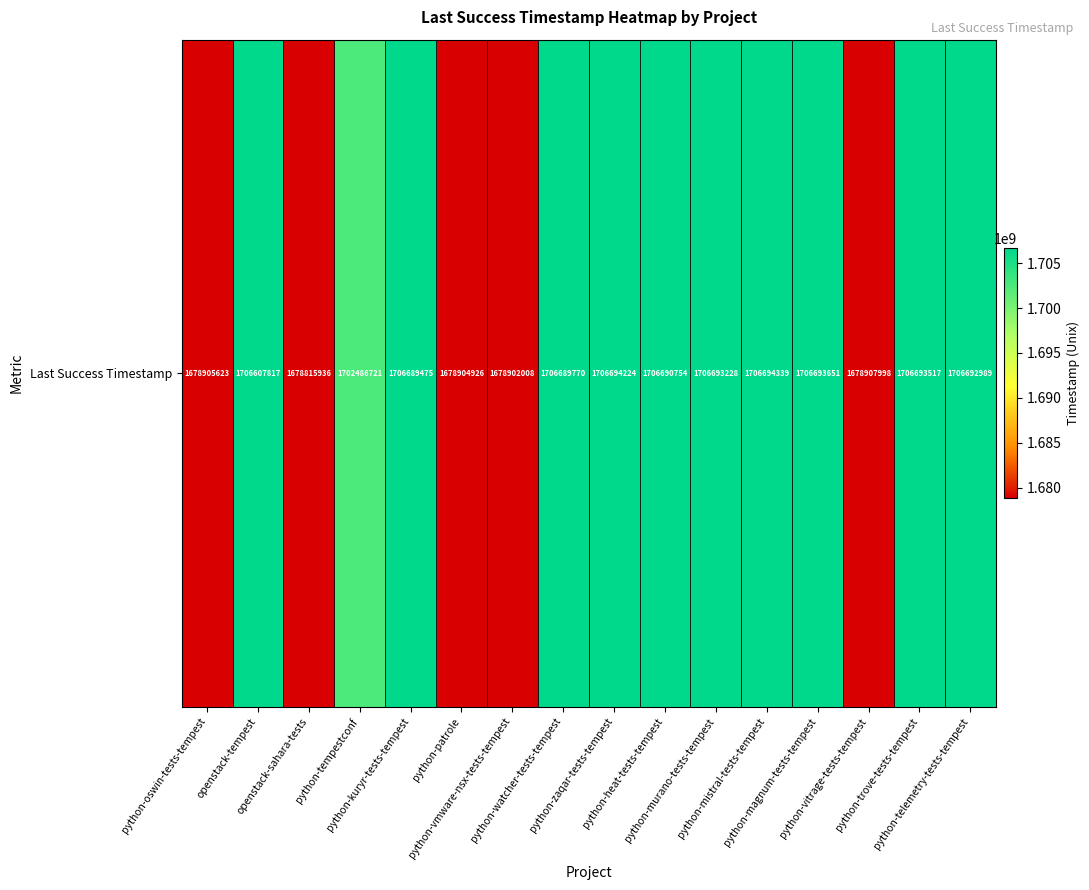

Count the number of categories in the chart.

16